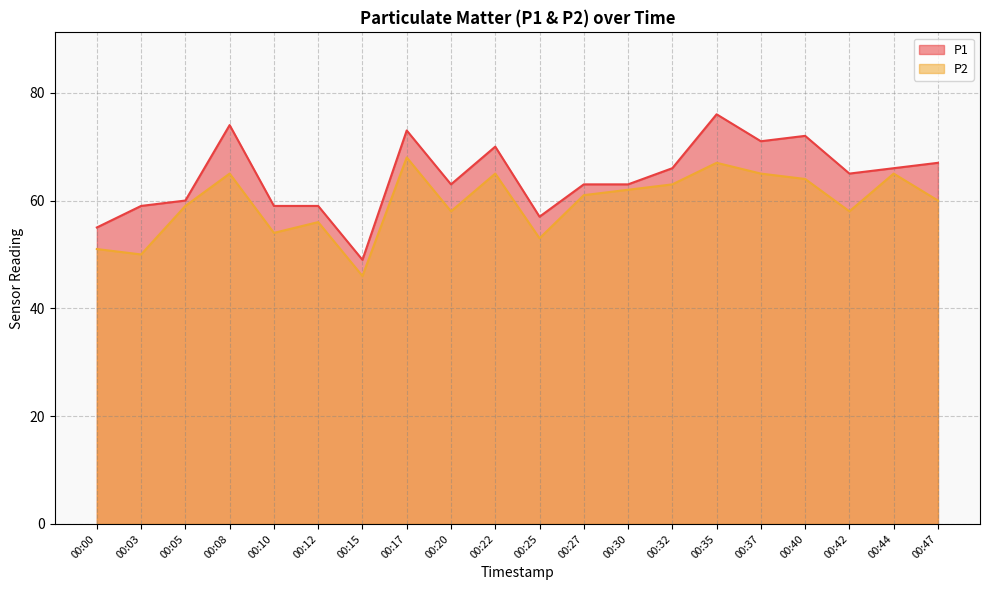

Where is the first local minimum for P1?

00:15